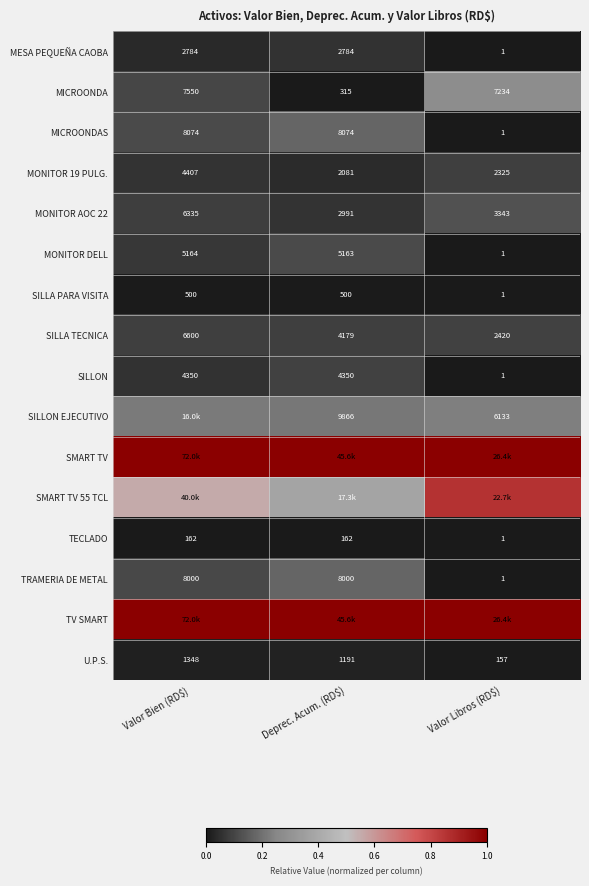

Where does the U.P.S. series first go above 1191?

Valor Bien (RD$)